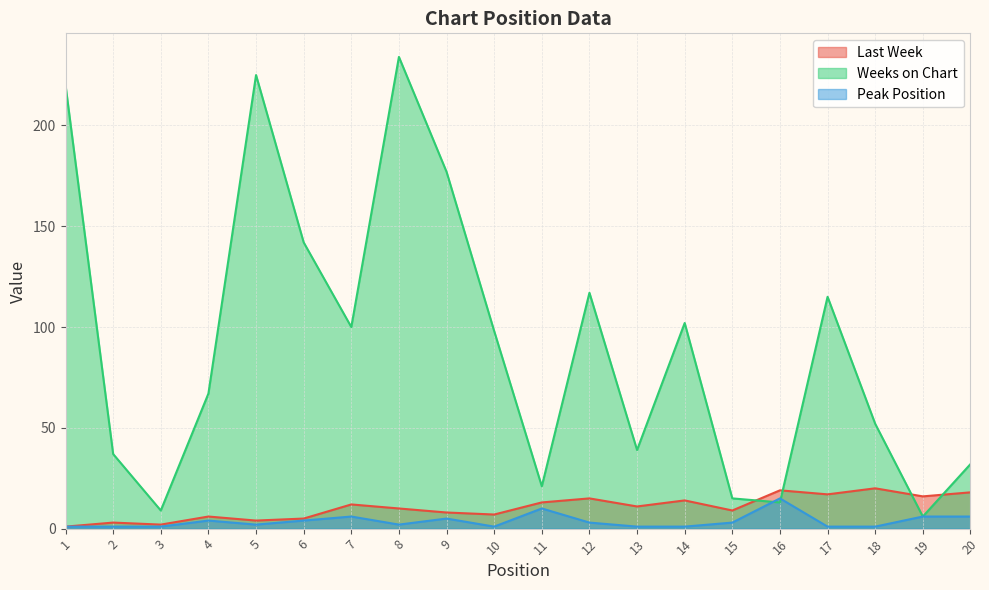

In Weeks on Chart, how many points are higher than both neighbors (excluding endpoints)?

5